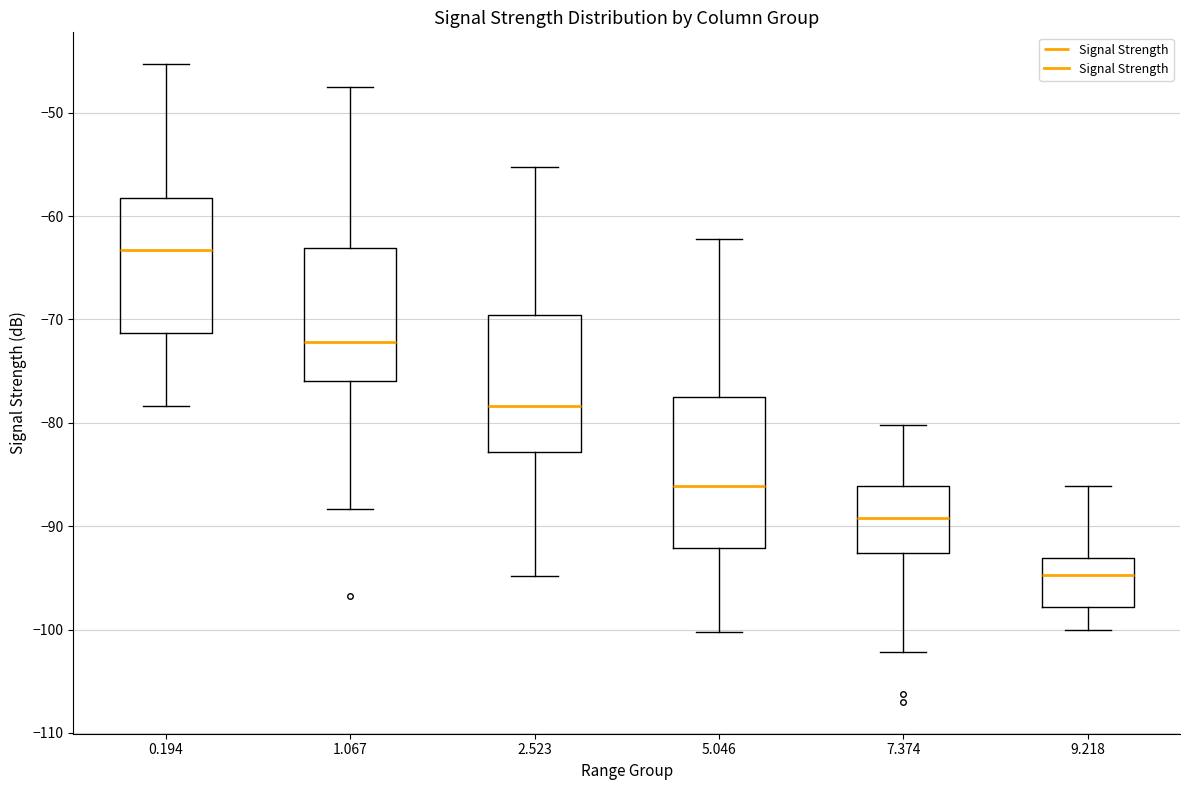

Which box is the tallest, from its lower edge to its upper edge?

5.046